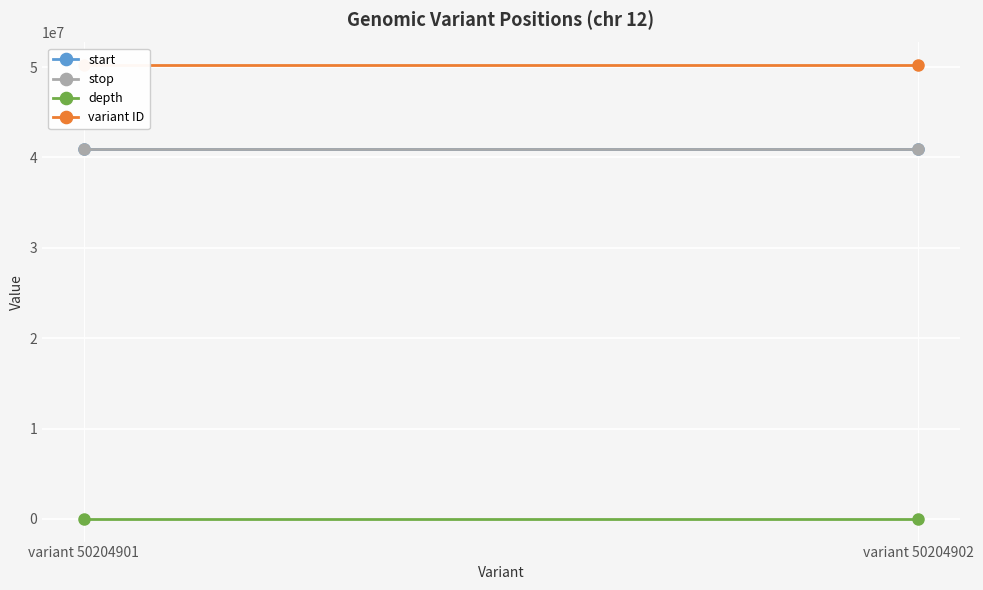

At which category is the sum across all series the highest?

variant 50204902